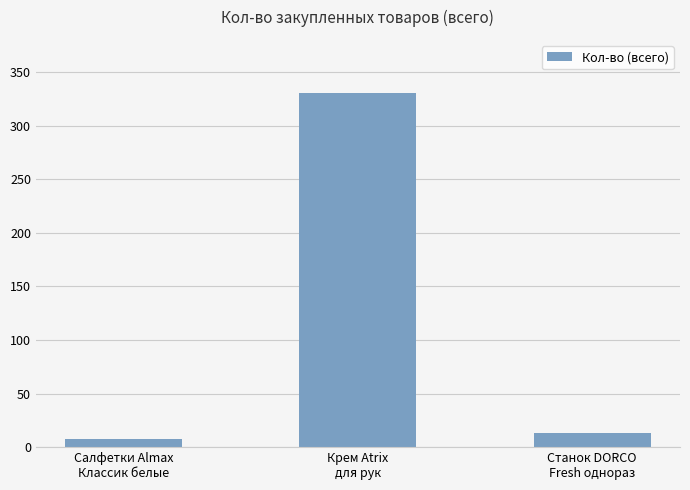

Rank the categories by value from lowest to highest.

Салфетки Almax
Классик белые, Станок DORCO
Fresh однораз, Крем Atrix
для рук